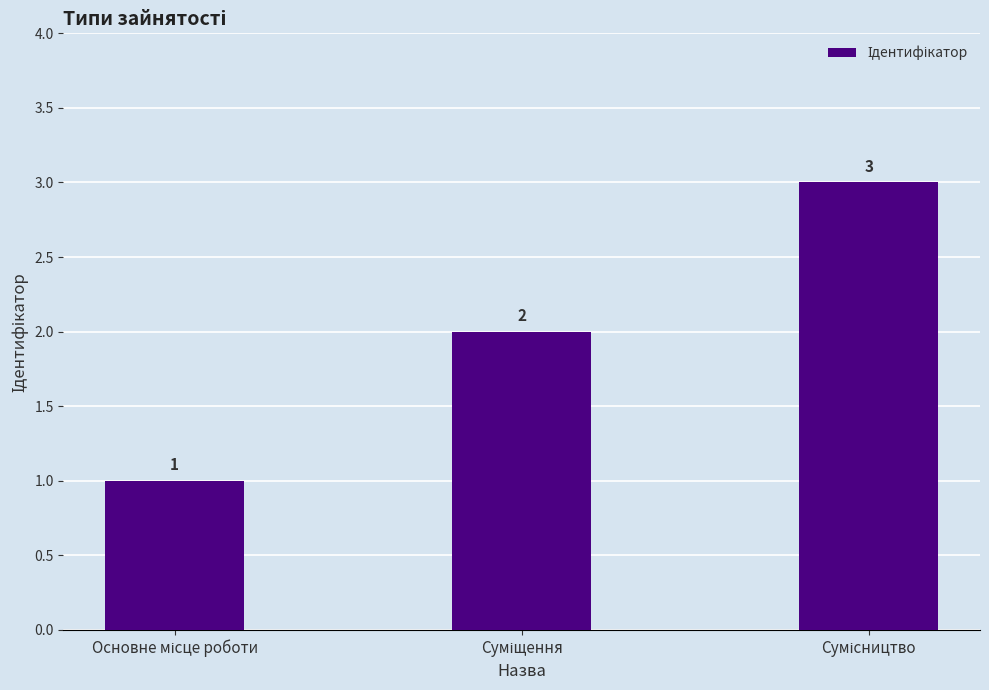

Reading left to right, list all the values displayed in this chart.

1	2	3